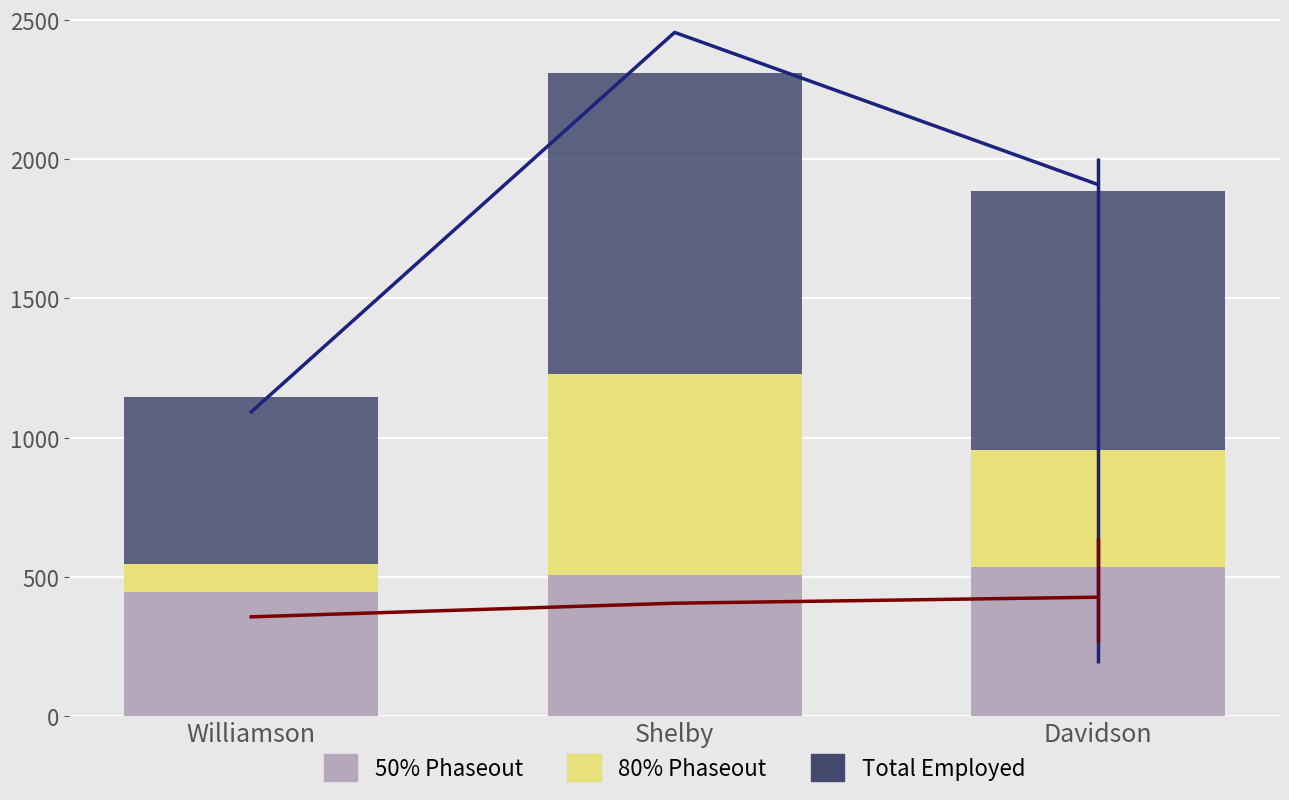

List the series in order of their peak value, highest first.

Total Employed, 80% Phaseout, 50% Phaseout